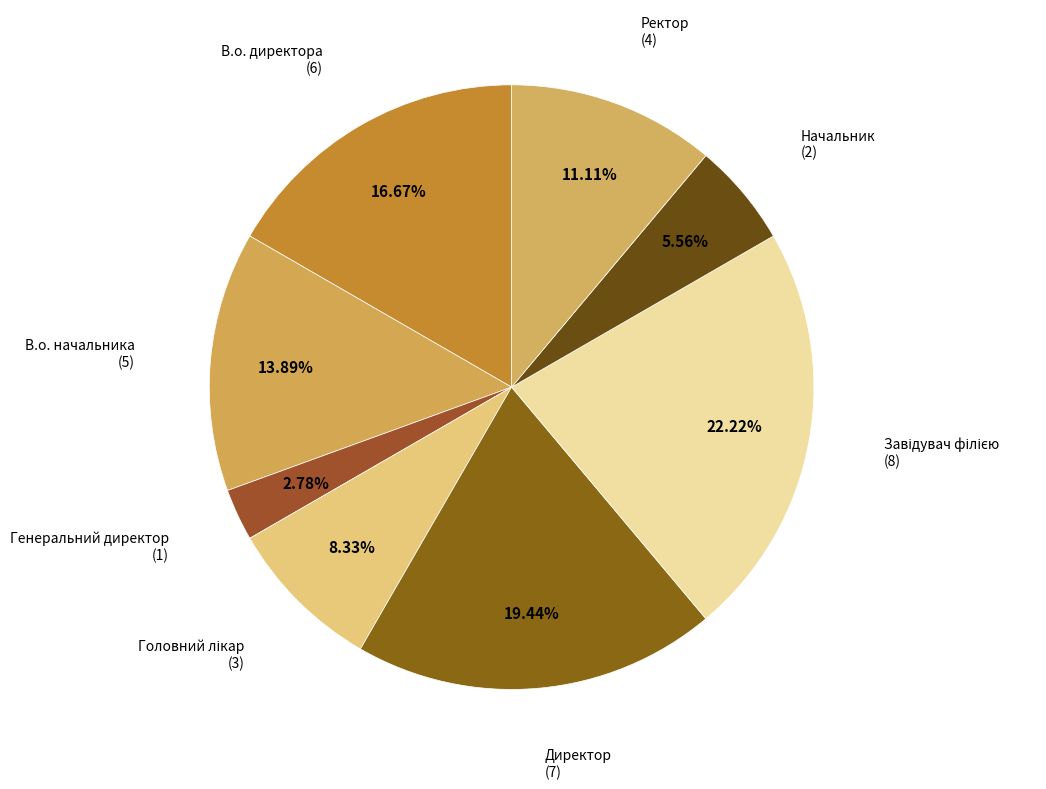

To the nearest percent, what portion does В.о. директора represent?

17%